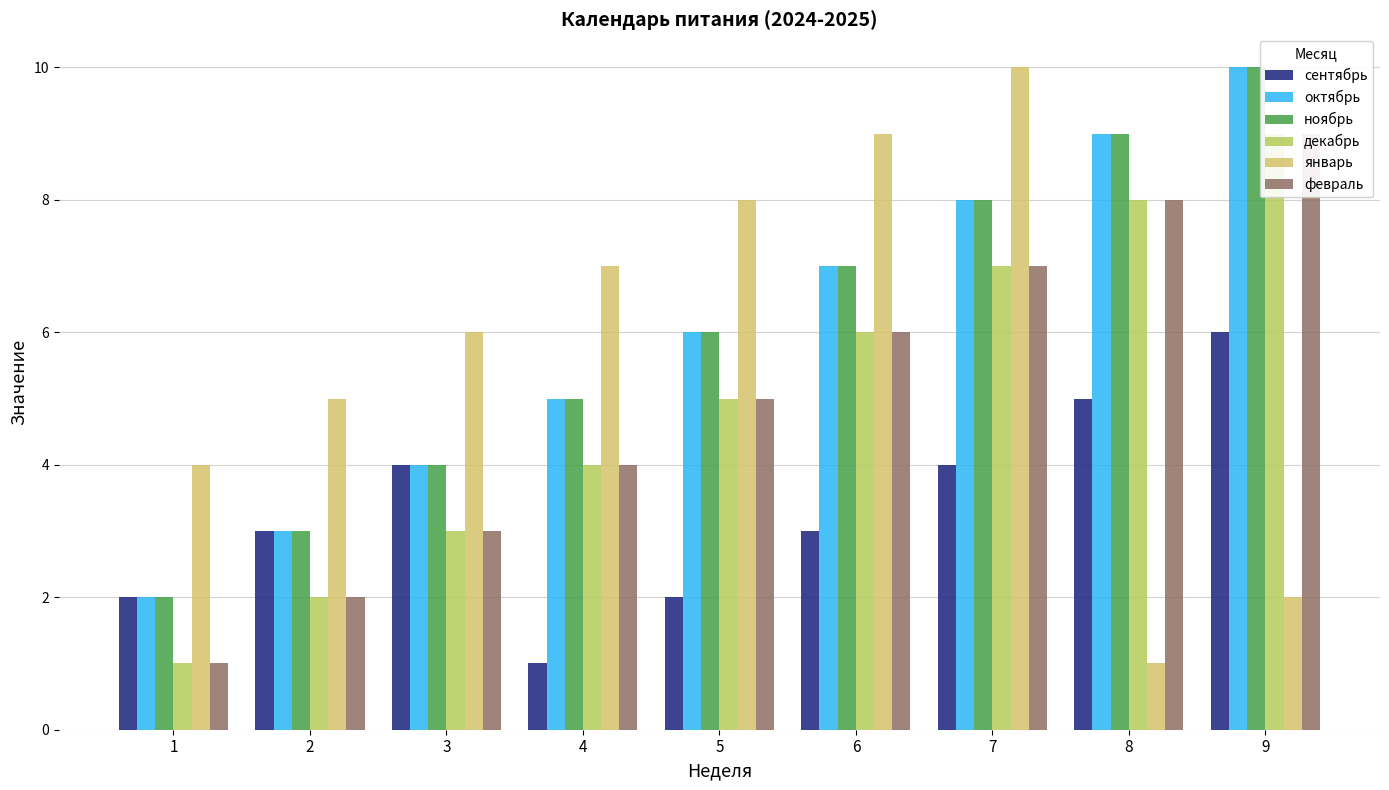

Count the number of categories in the chart.

9